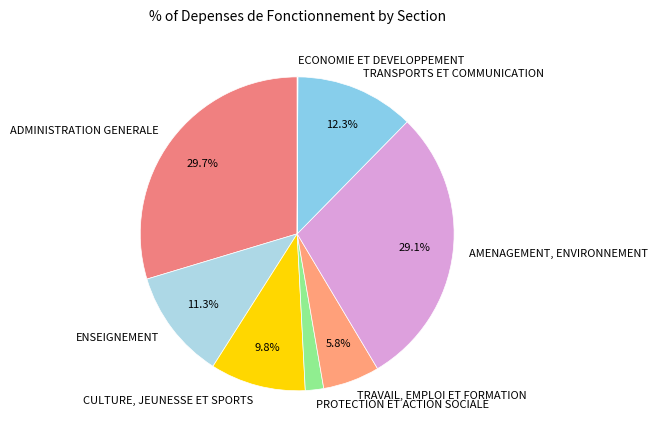

To the nearest percent, what is the difference between the PROTECTION ET ACTION SOCIALE and ENSEIGNEMENT slice percentages?

9%